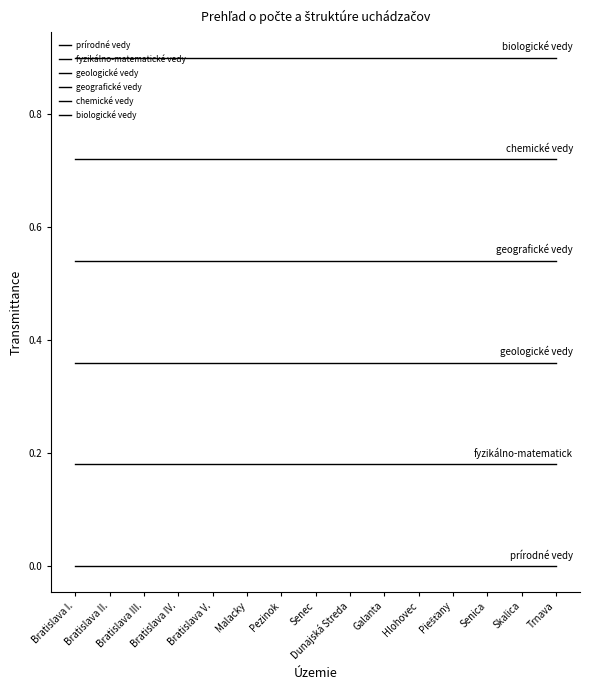

Between Piešťany and Bratislava I., which is larger?

Piešťany